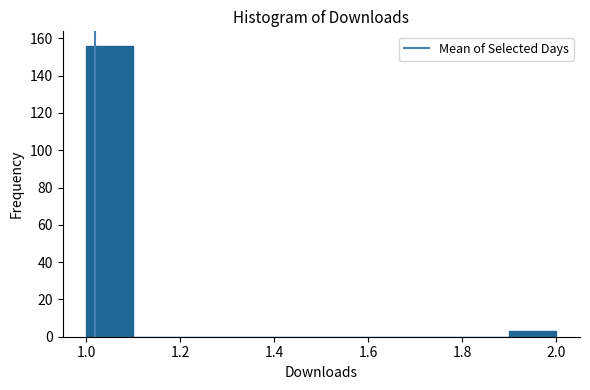

Which range on the x-axis has the tallest bar?

1.0 to 1.1